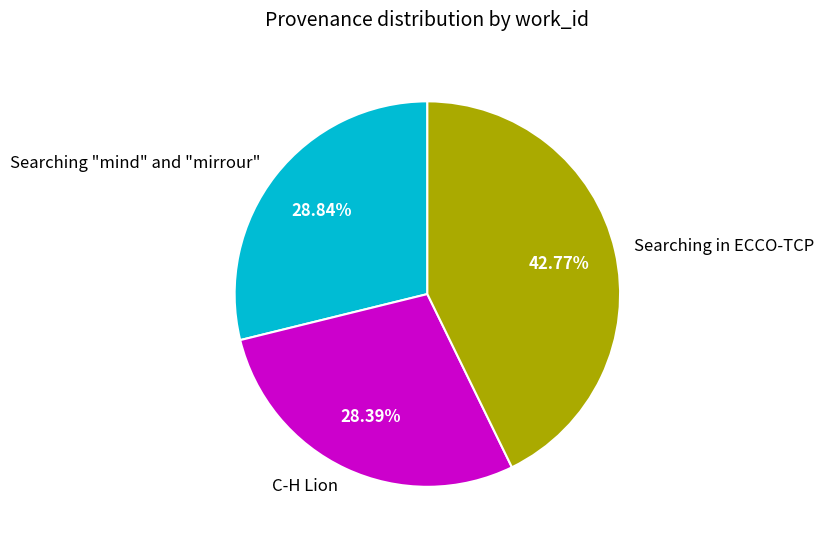

To the nearest percent, what is the combined percentage of C-H Lion and Searching in ECCO-TCP?

71%